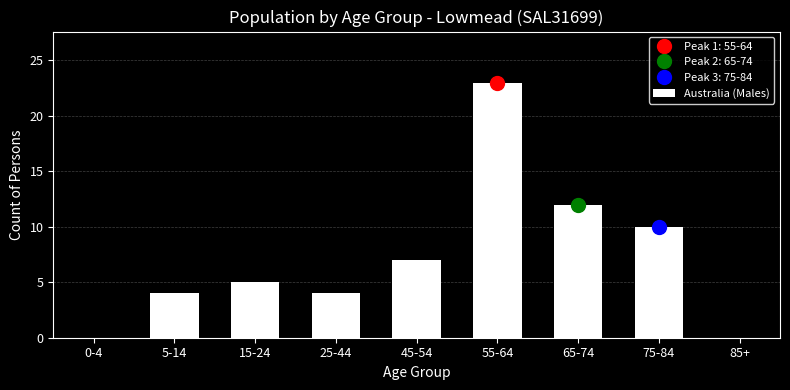

Reading left to right, what are all the values shown in this chart?

0-4=0	5-14=4	15-24=5	25-44=4	45-54=7	55-64=23	65-74=12	75-84=10	85+=0